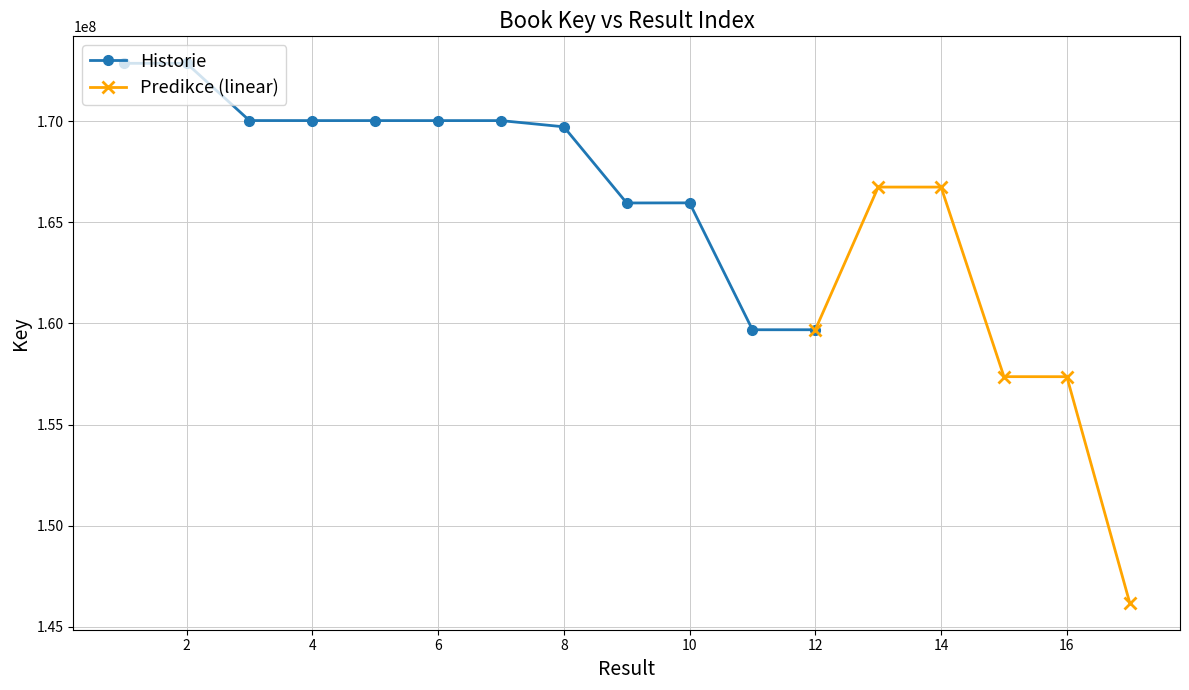

Reading right to left, extract all data points from this chart.

146189857	157367586	157369427	166743474	166743710	159688723	159688816	165962990	165957427	169723729	170030428	170030259	170031014	170030734	170033248	172863425	172862438